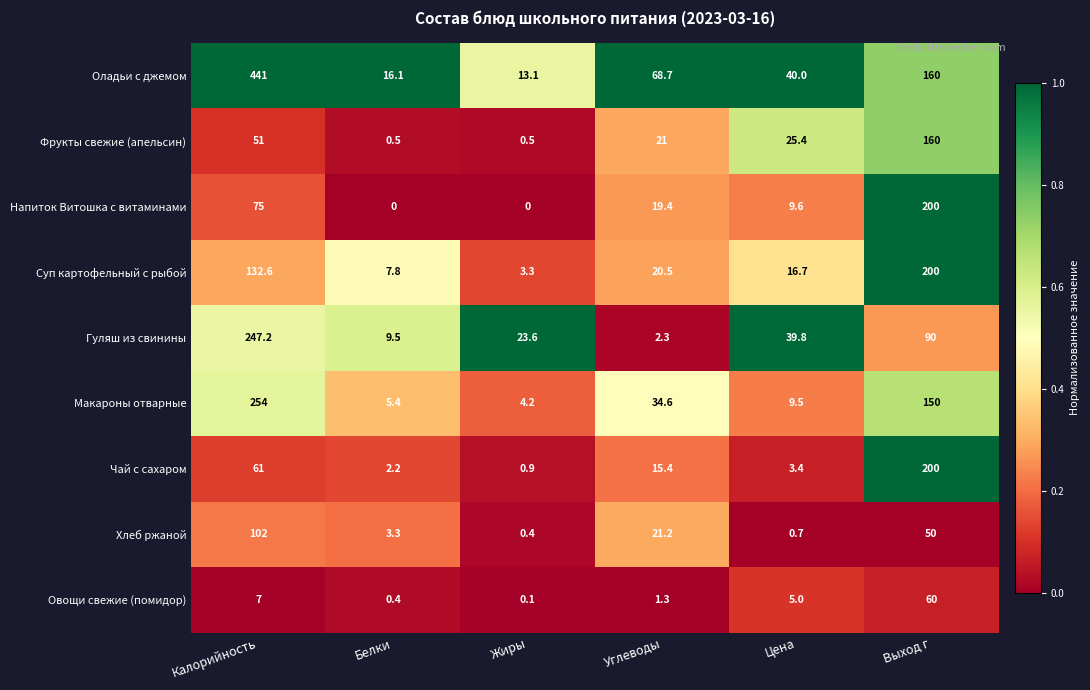

Which series changed the most between Жиры and Углеводы?

Оладьи с джемом